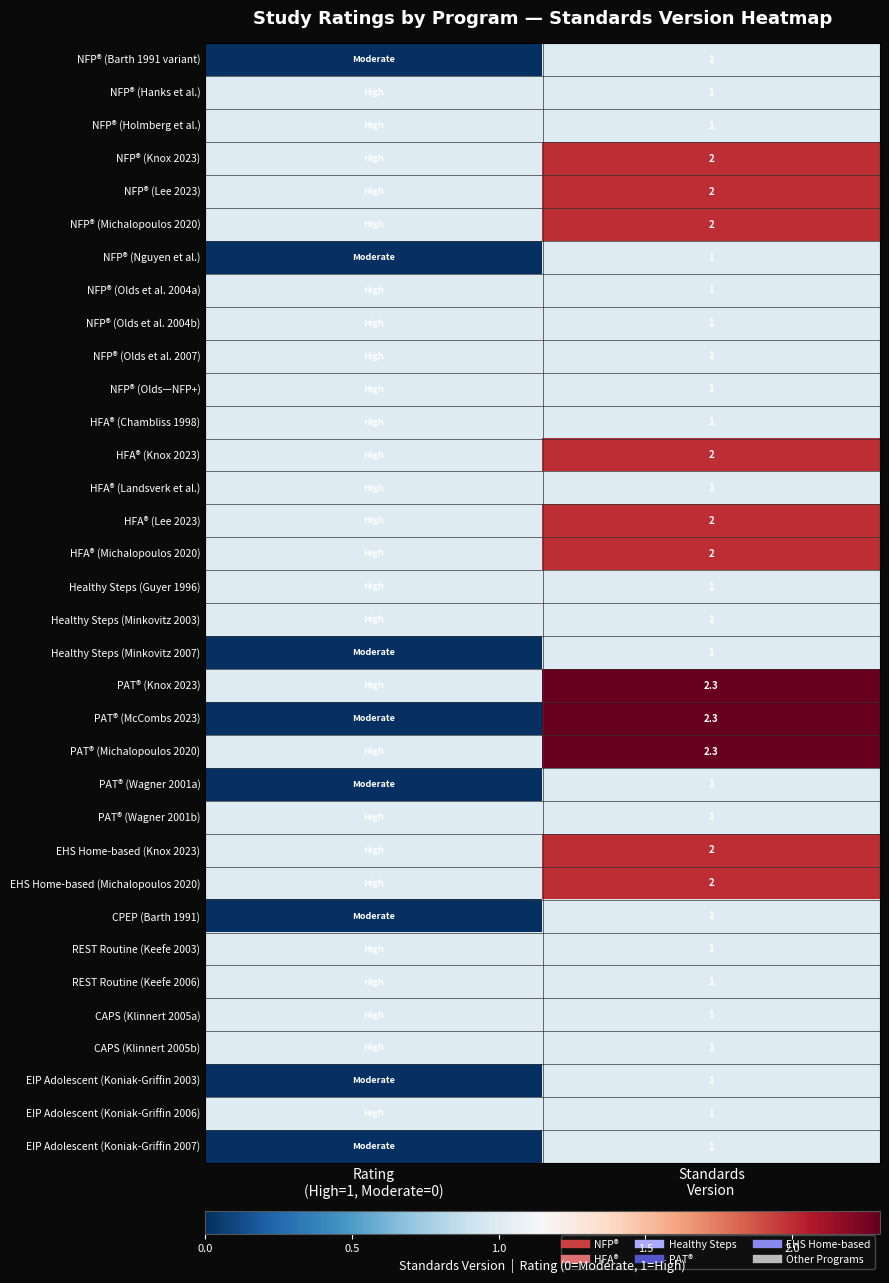

What is the sum of the NFP® (Olds et al. 2007) values at Standards Version and Rating (High=1, Moderate=0)?

2.0